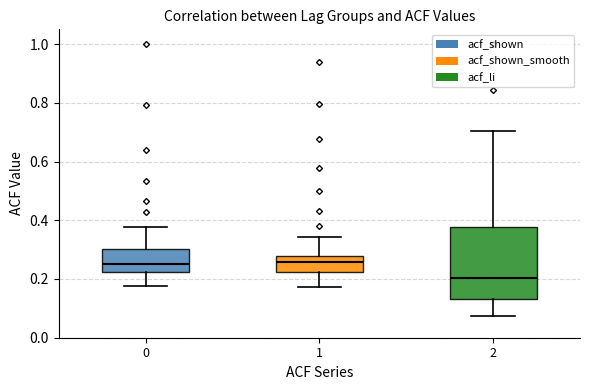

Comparing the boxes themselves (not the whiskers), which one is the tallest?

2